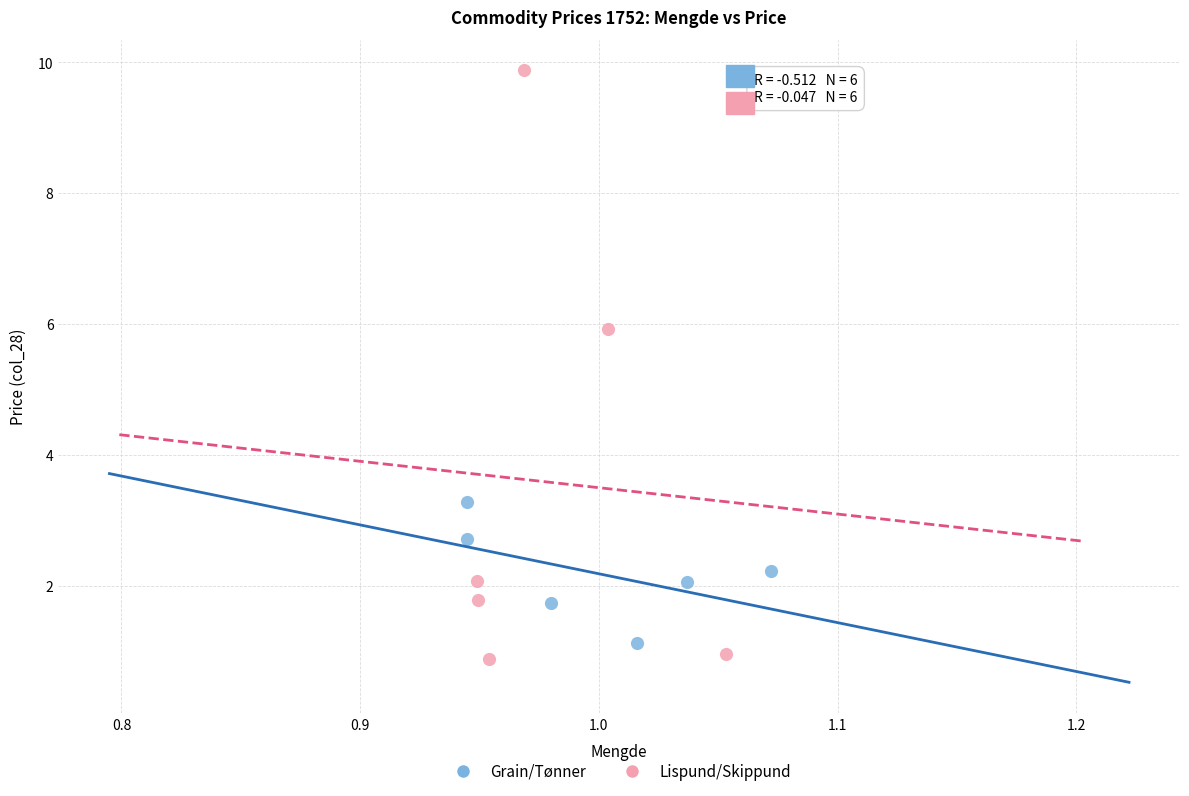

Which series reaches the maximum Y coordinate?

Lispund/Skippund